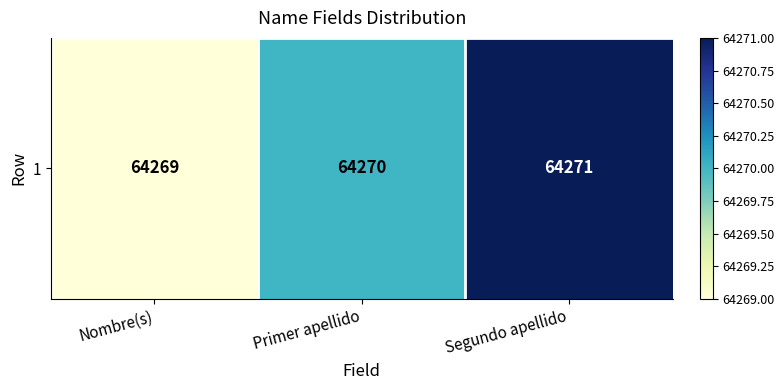

What is the average value?

64270